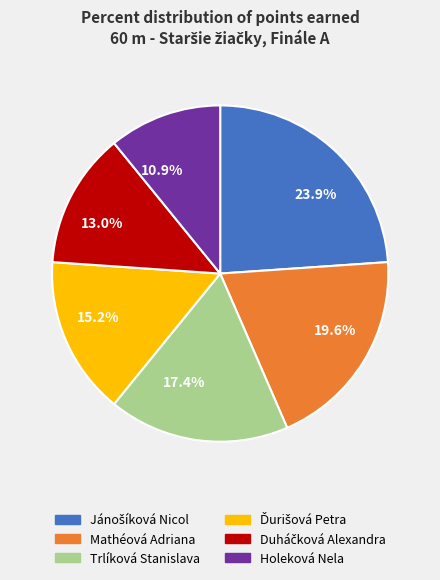

Is there a majority slice in this chart?

No